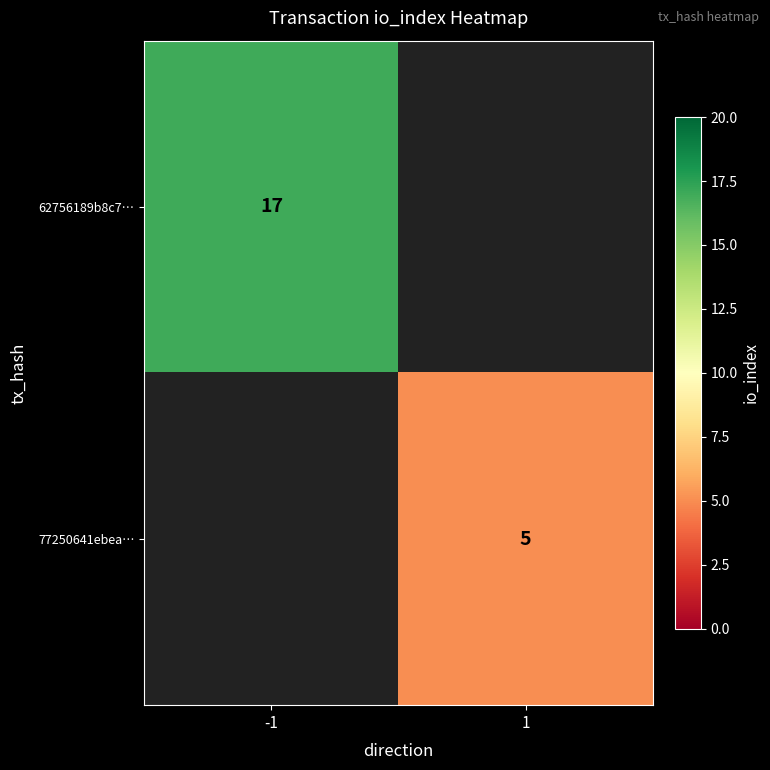

Is it true that 62756189b8c7… equals 22.3 at -1?

False